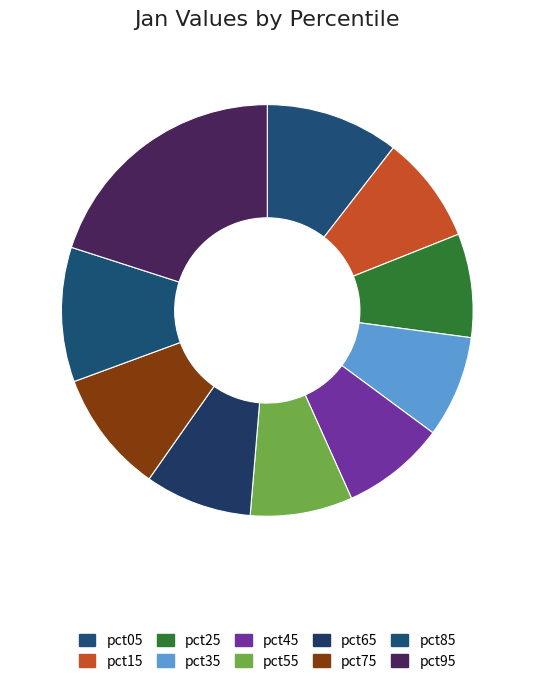

Count the number of slices in the pie.

10